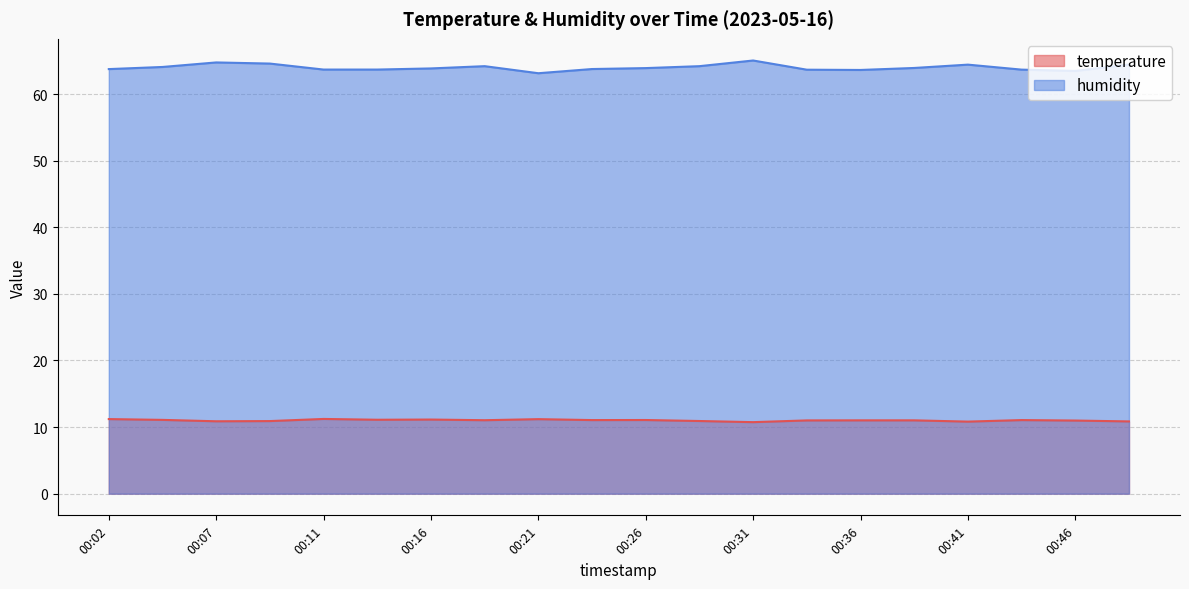

Reading left to right, list all the values displayed in this chart.

temperature: 11.2	11.1	10.9	10.9	11.2	11.1	11.1	11.0	11.2	11.1	11.1	10.9	10.7	11.0	11.0	11.0	10.8	11.1	11.0	10.8
humidity: 63.7	64.1	64.7	64.6	63.7	63.7	63.8	64.2	63.1	63.8	63.9	64.2	65.0	63.6	63.6	63.9	64.4	63.7	63.5	64.4